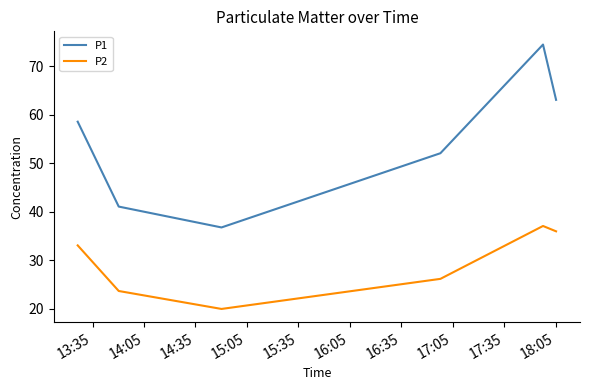

Reading left to right, what are all the values shown in this chart?

P1: 58.6	41.1	36.8	52.1	74.5	63.1
P2: 33.1	23.7	20.0	26.2	37.1	36.0